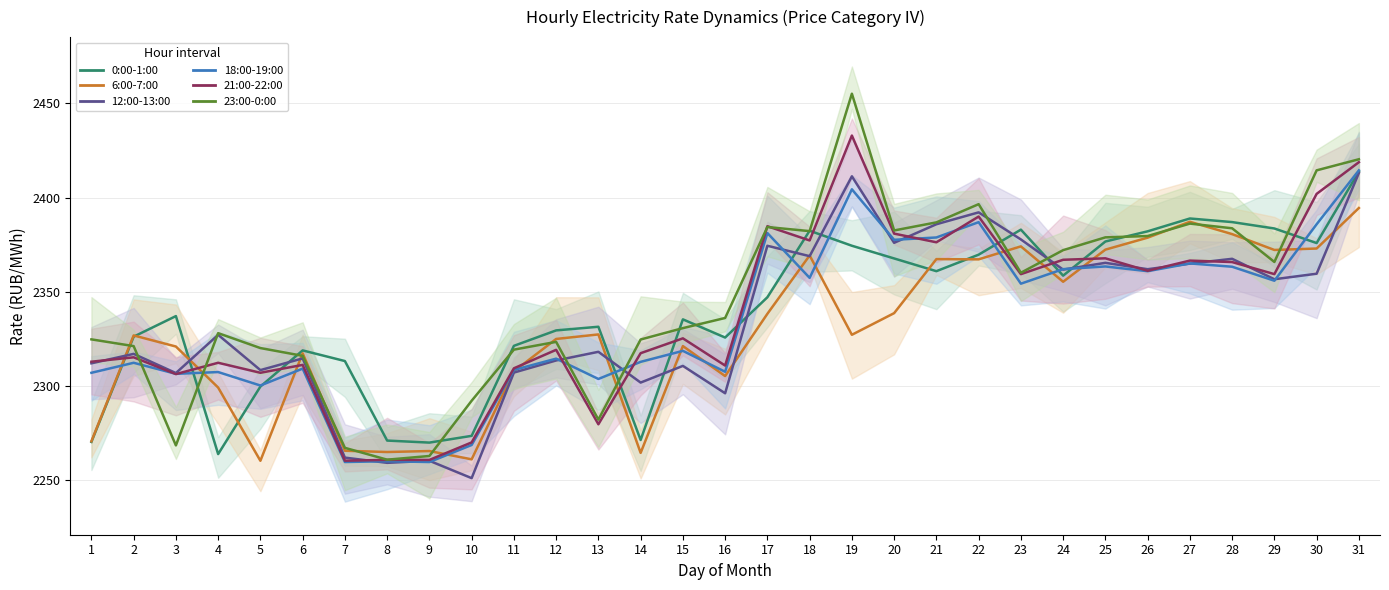

Which series has the widest spread of values?

23:00-0:00